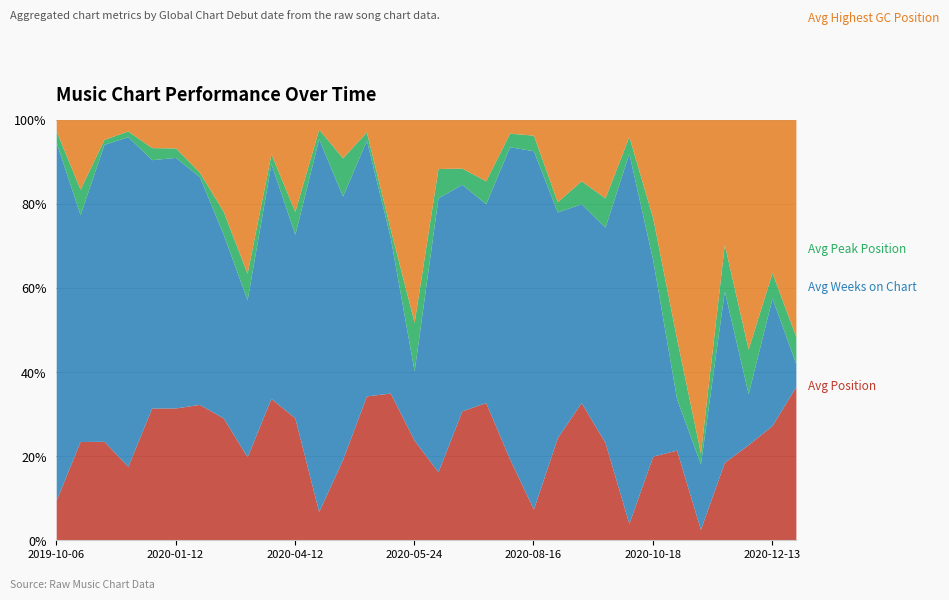

At which category is the sum across all series the highest?

2020-05-24